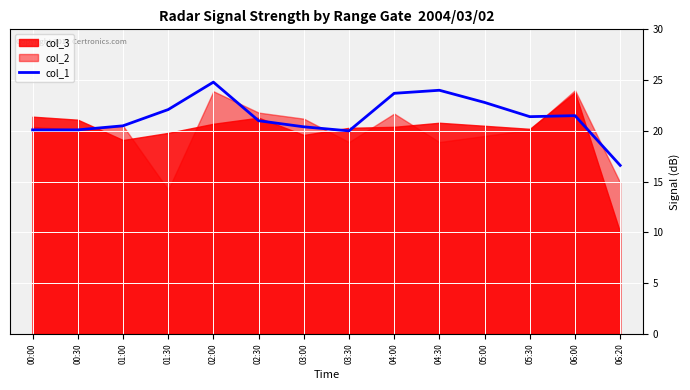

True or false: the data shows 8.1 at 05:30.

False